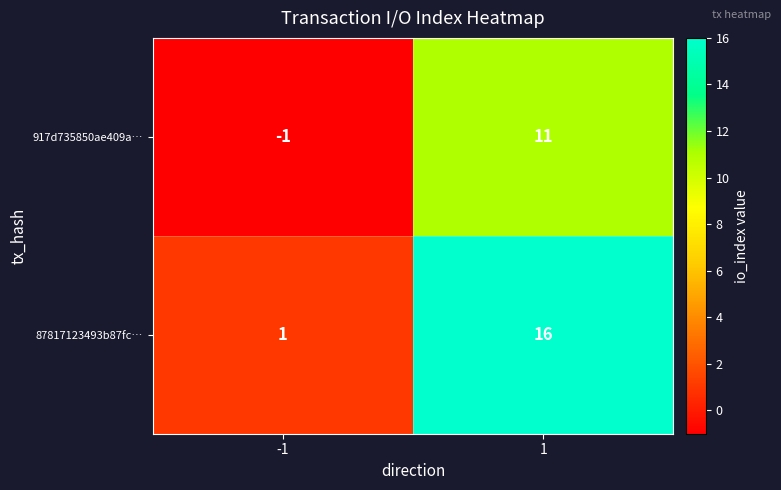

Between -1 and 1, which series saw the biggest shift?

87817123493b87fc…